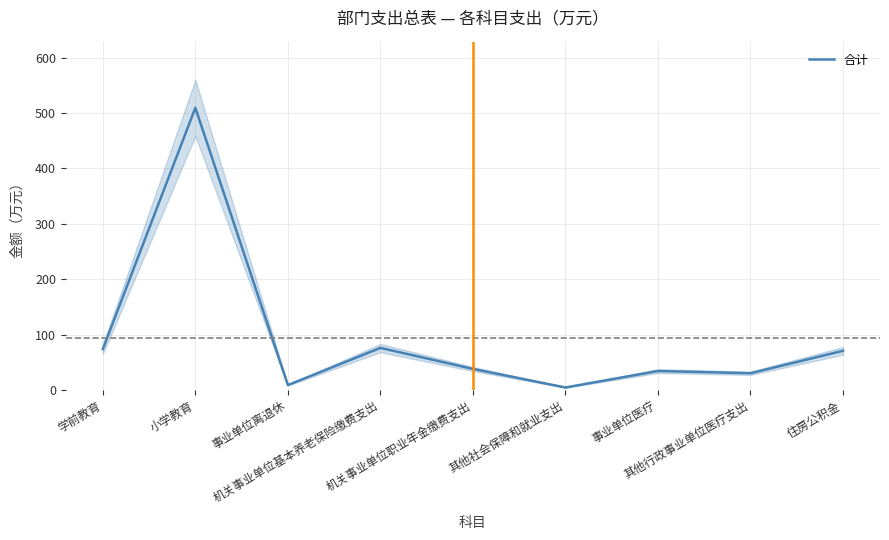

Rank the categories by value from lowest to highest.

其他社会保障和就业支出, 事业单位离退休, 其他行政事业单位医疗支出, 事业单位医疗, 机关事业单位职业年金缴费支出, 住房公积金, 学前教育, 机关事业单位基本养老保险缴费支出, 小学教育